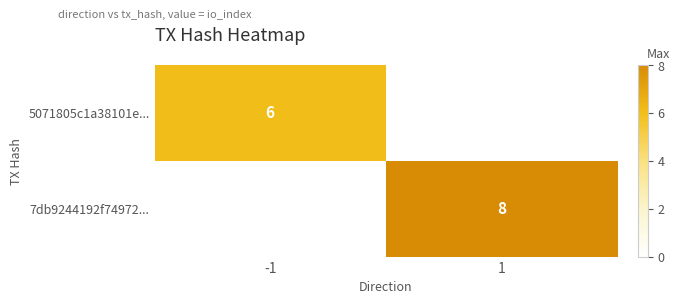

How many distinct data groups are displayed?

2